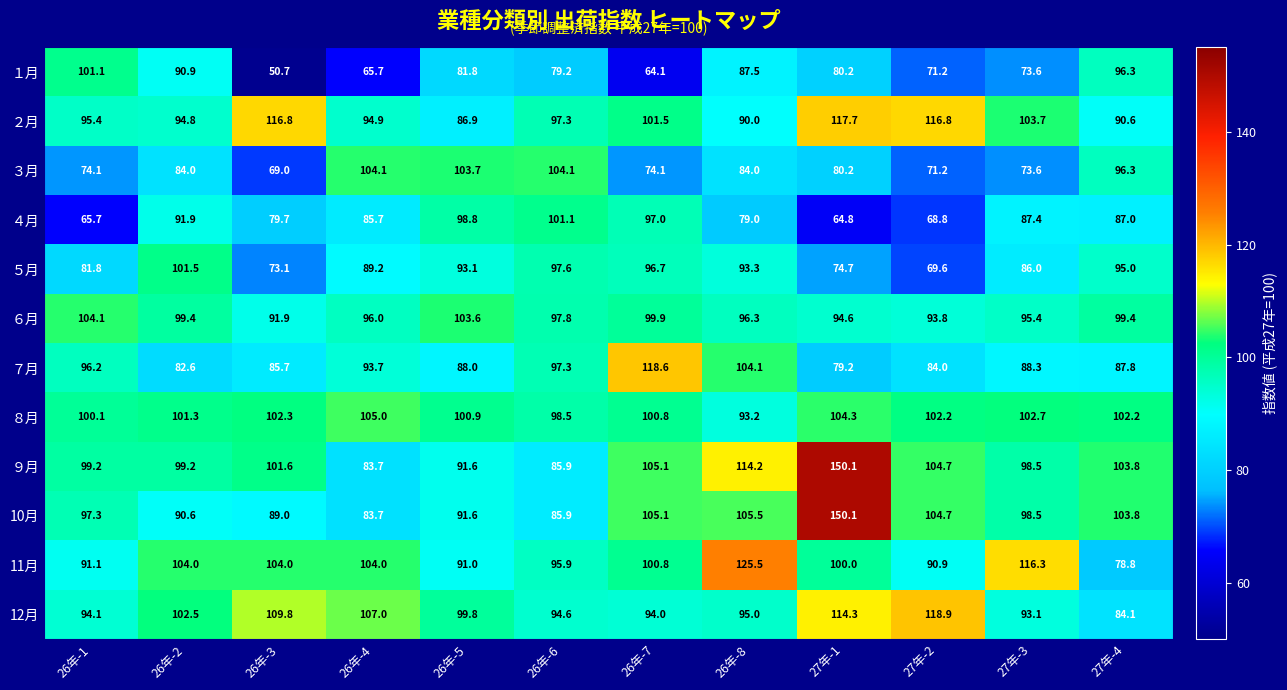

At which label does 12月 reach its minimum?

27年-4